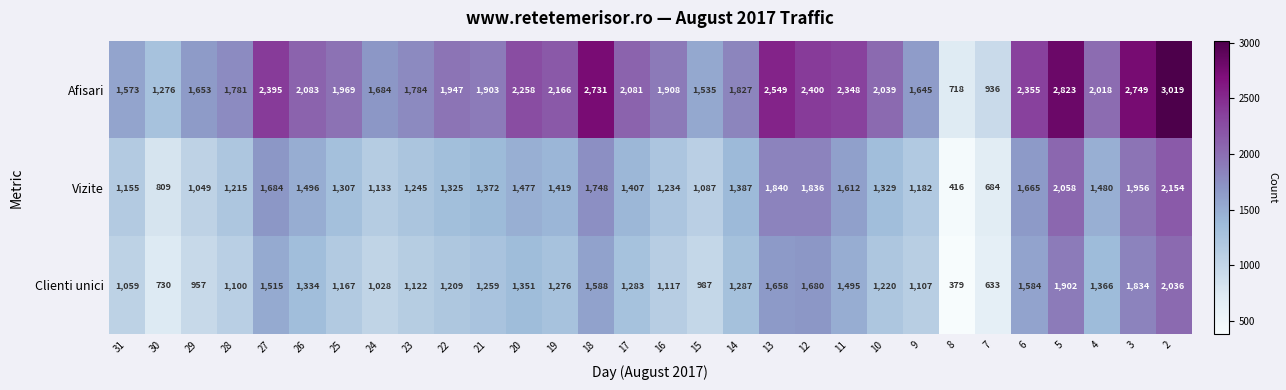

At which label does Vizite first exceed 1387?

27